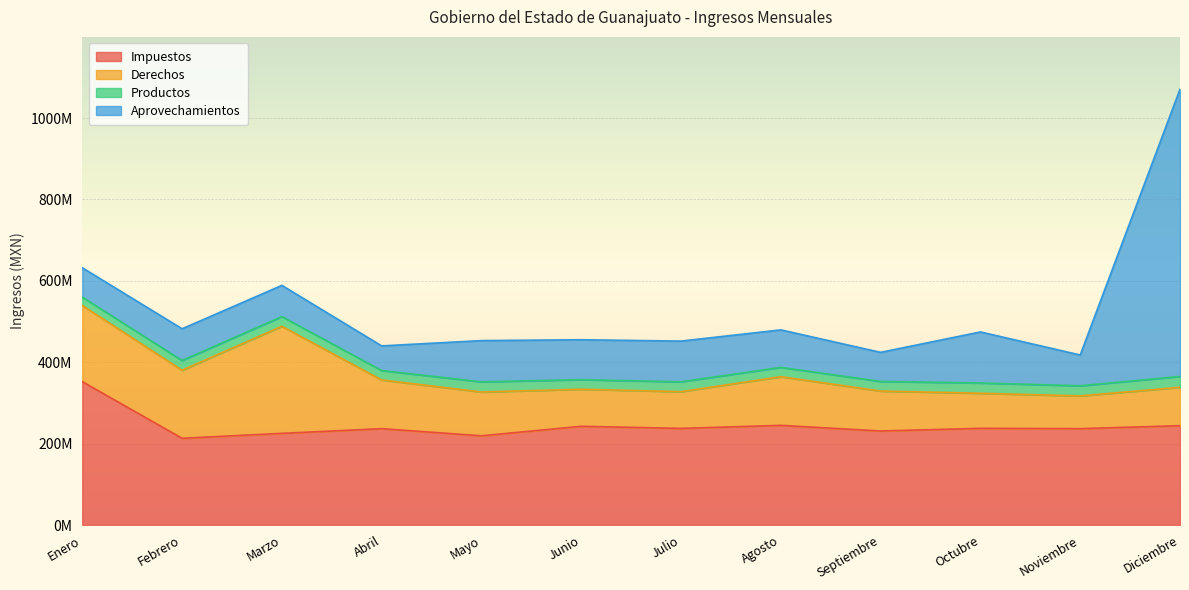

Does the chart display data point markers on the line(s)?

No